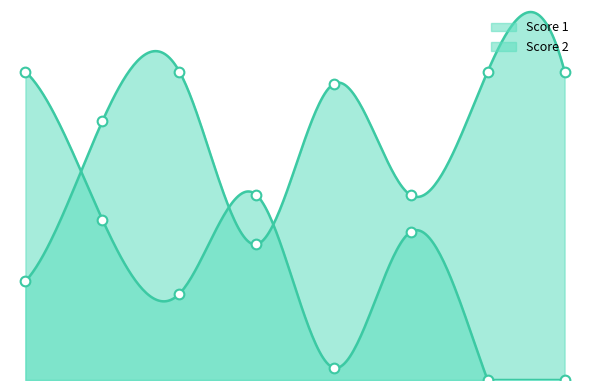

How many series are shown in this chart?

2